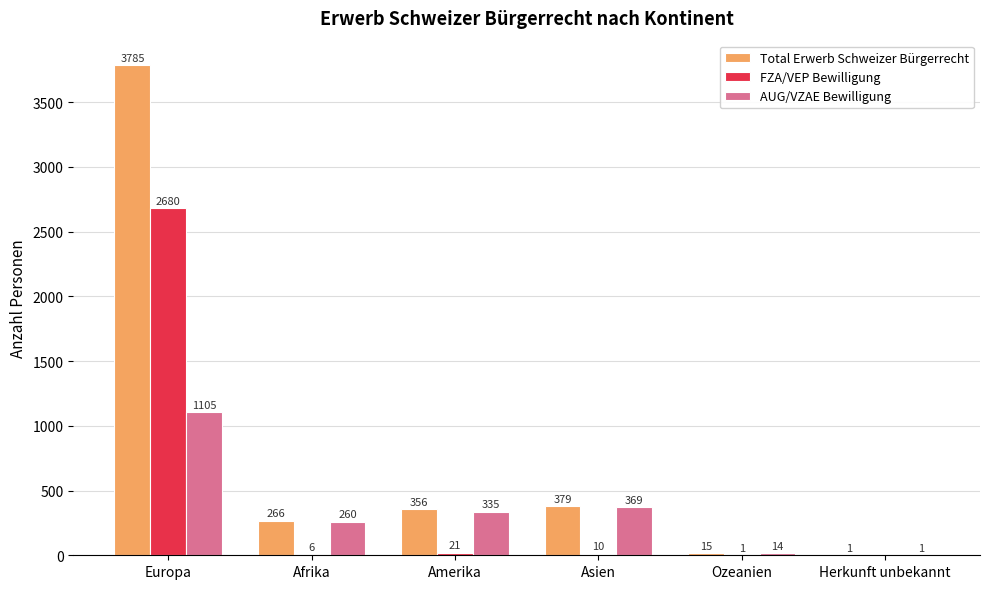

What is the sum of all AUG/VZAE Bewilligung values?

2084